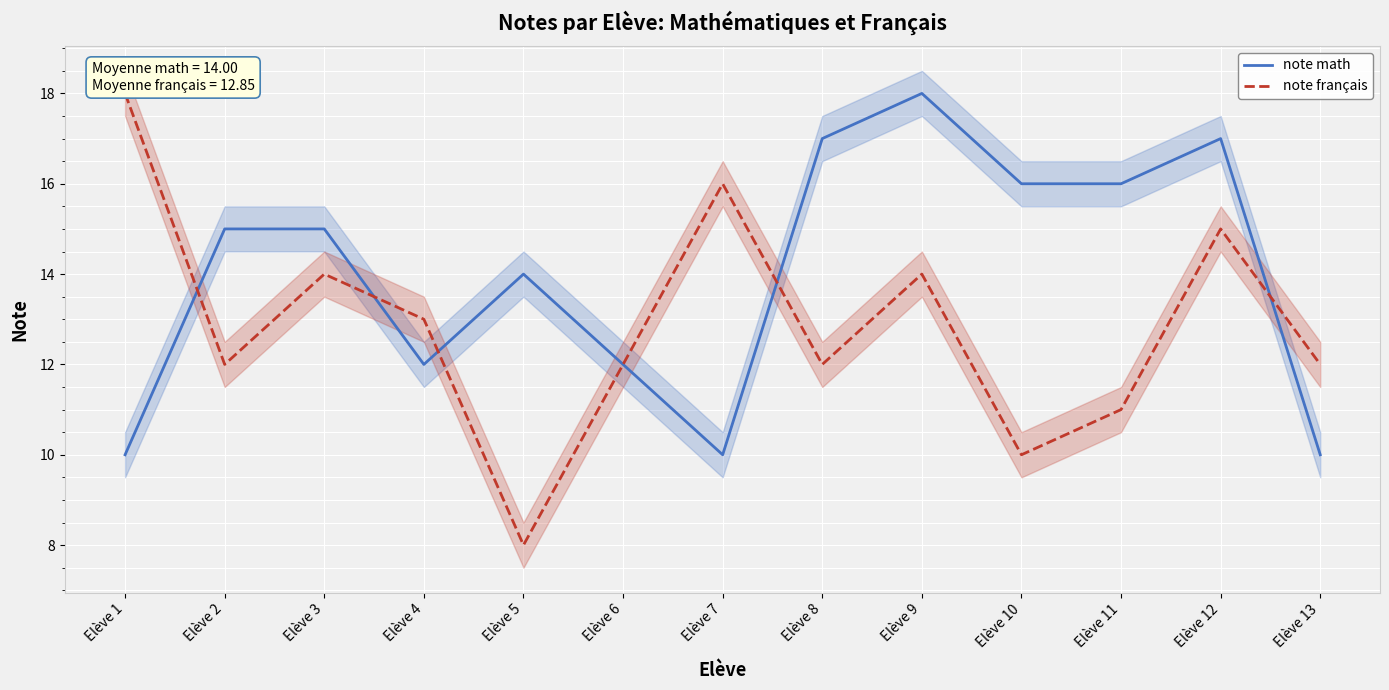

True or false: note français and note math cross at least once.

True